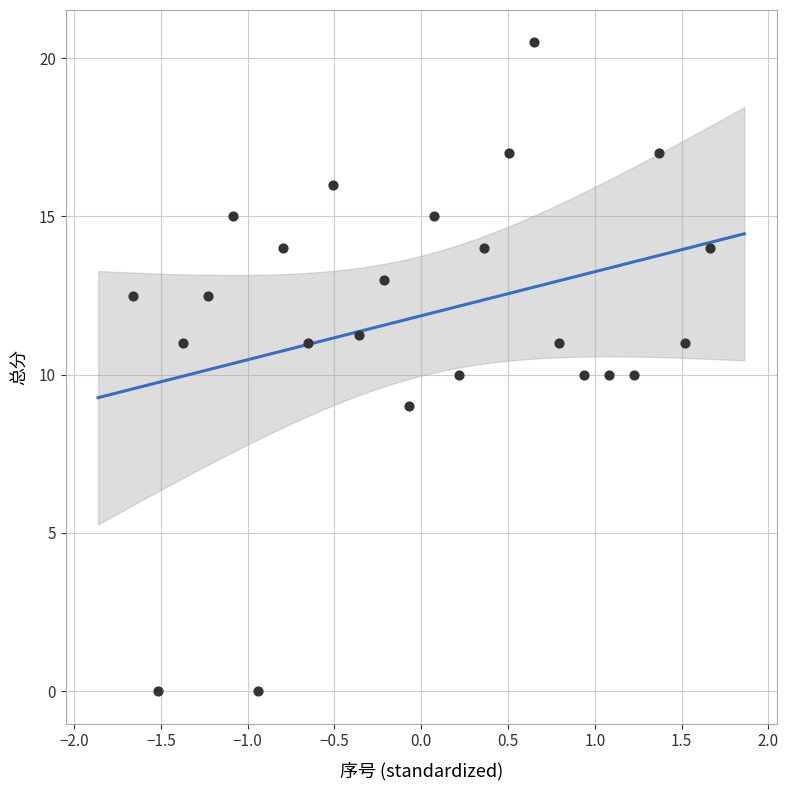

What is the range of Y values (max minus min)?

20.5